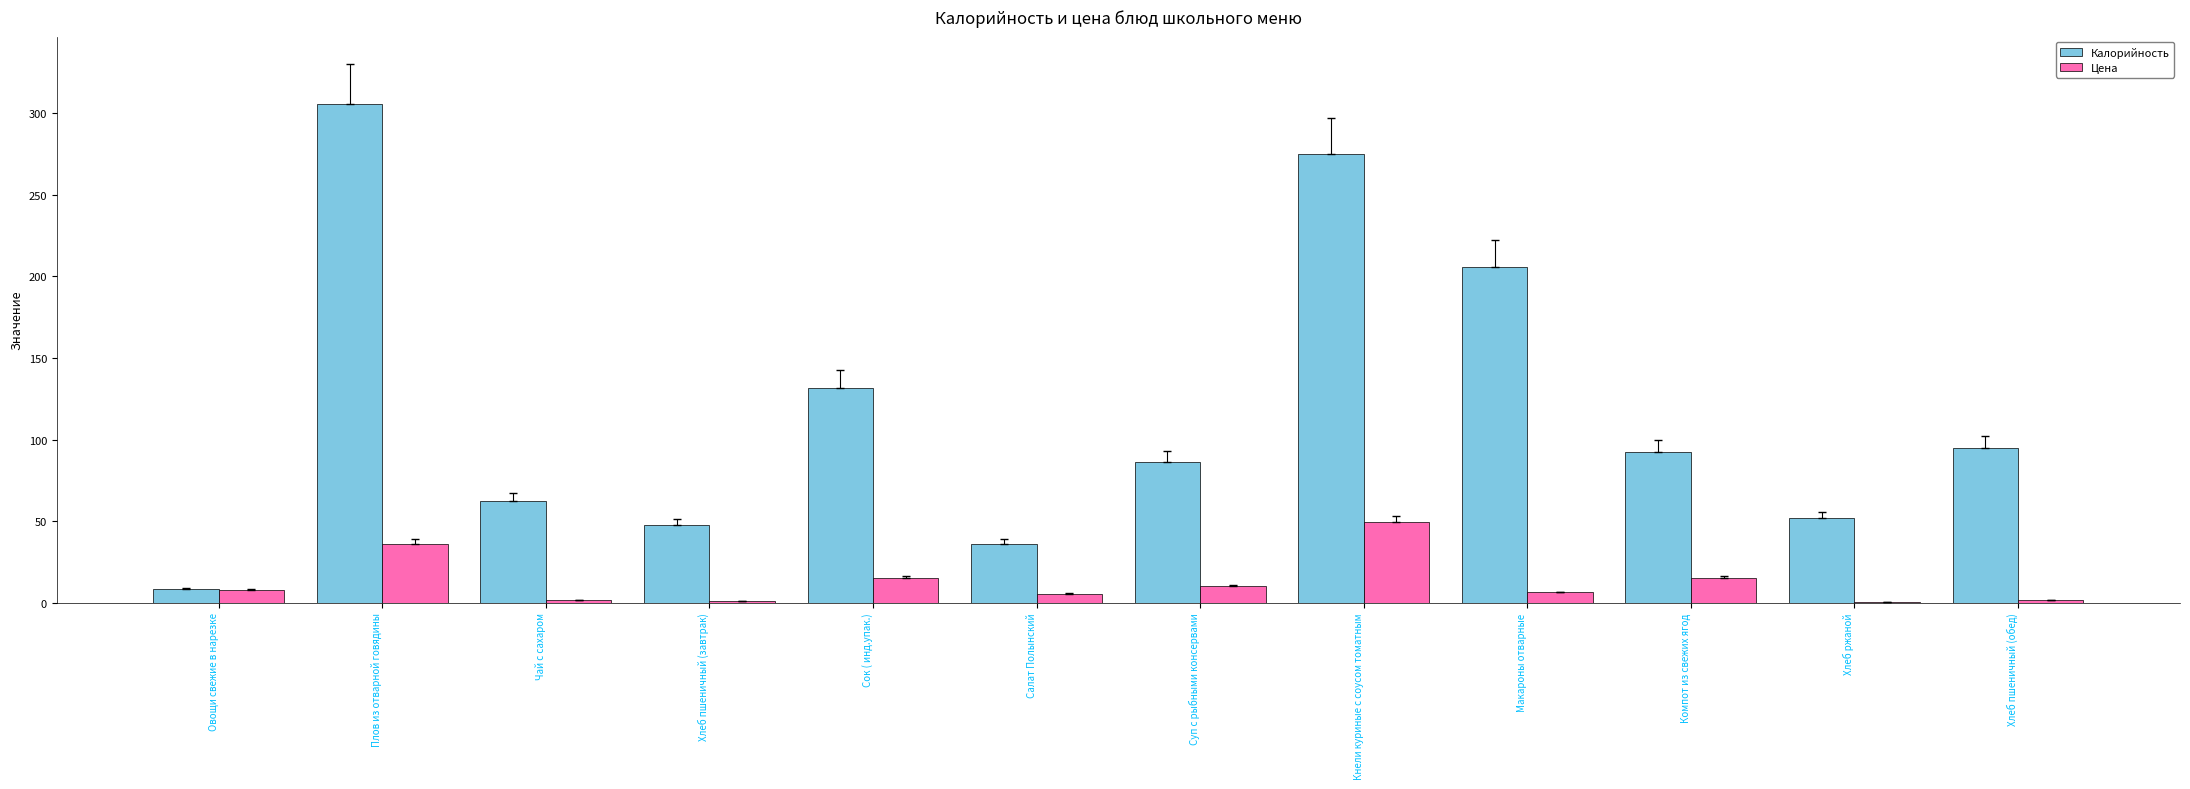

At which label does Цена reach its peak?

Кнели куриные с соусом томатным